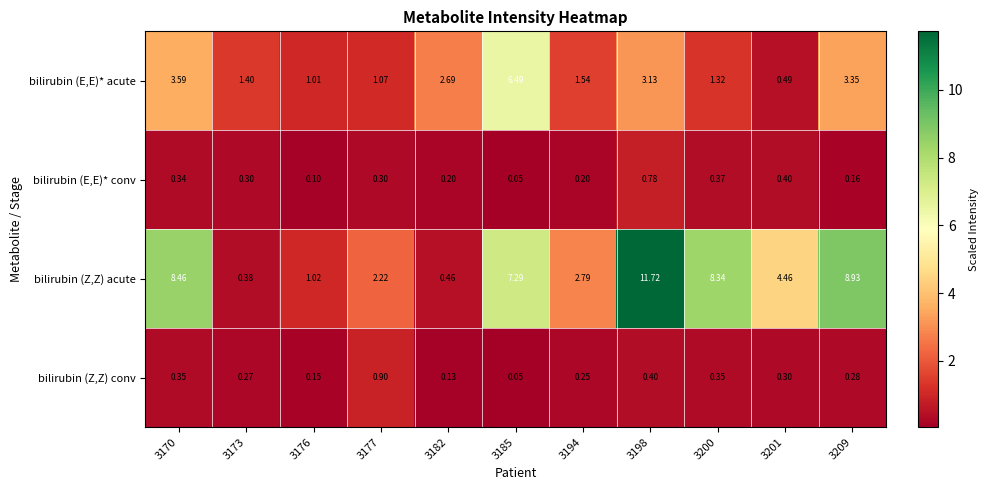

Between 3176 and 3209, which series saw the biggest shift?

bilirubin (Z,Z) acute